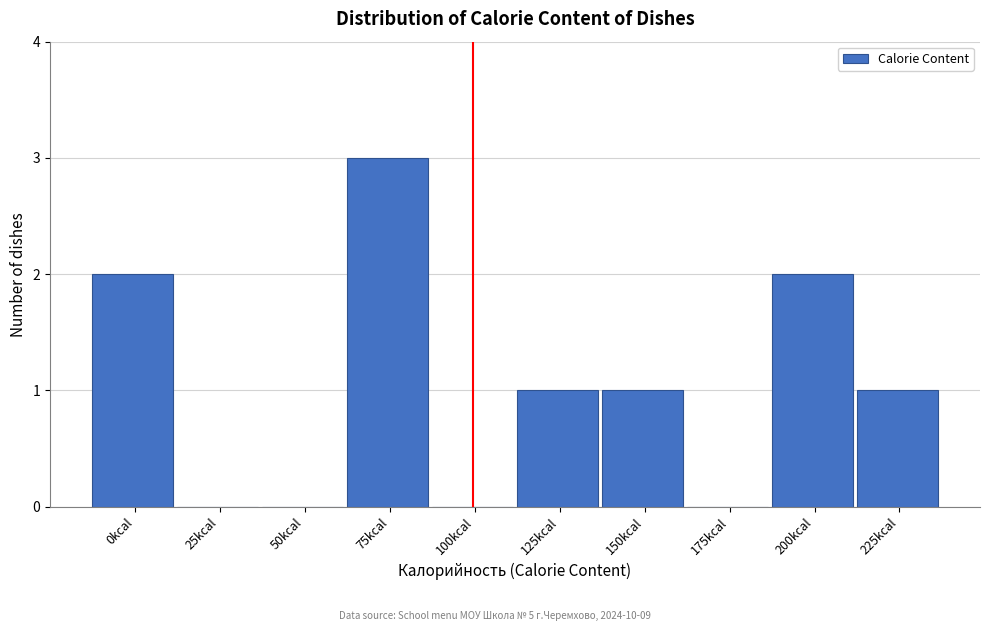

Reading left to right, what are all the values shown in this chart?

0kcal=2	25kcal=0	50kcal=0	75kcal=3	100kcal=0	125kcal=1	150kcal=1	175kcal=0	200kcal=2	225kcal=1